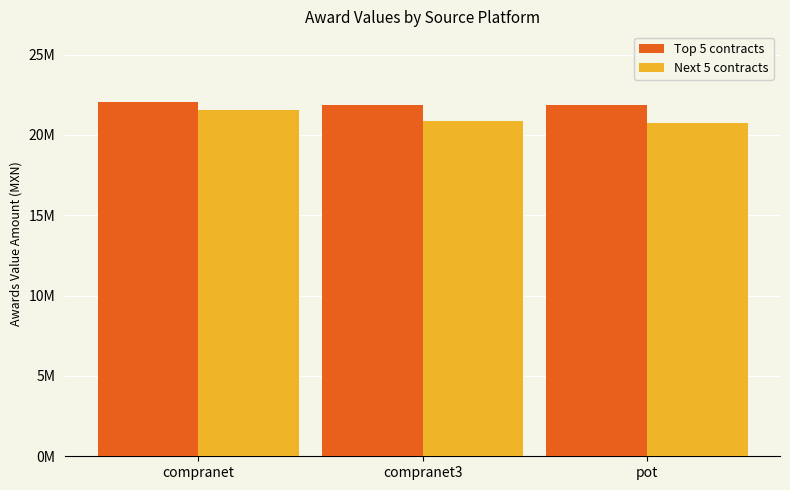

Are the bars horizontal?

No